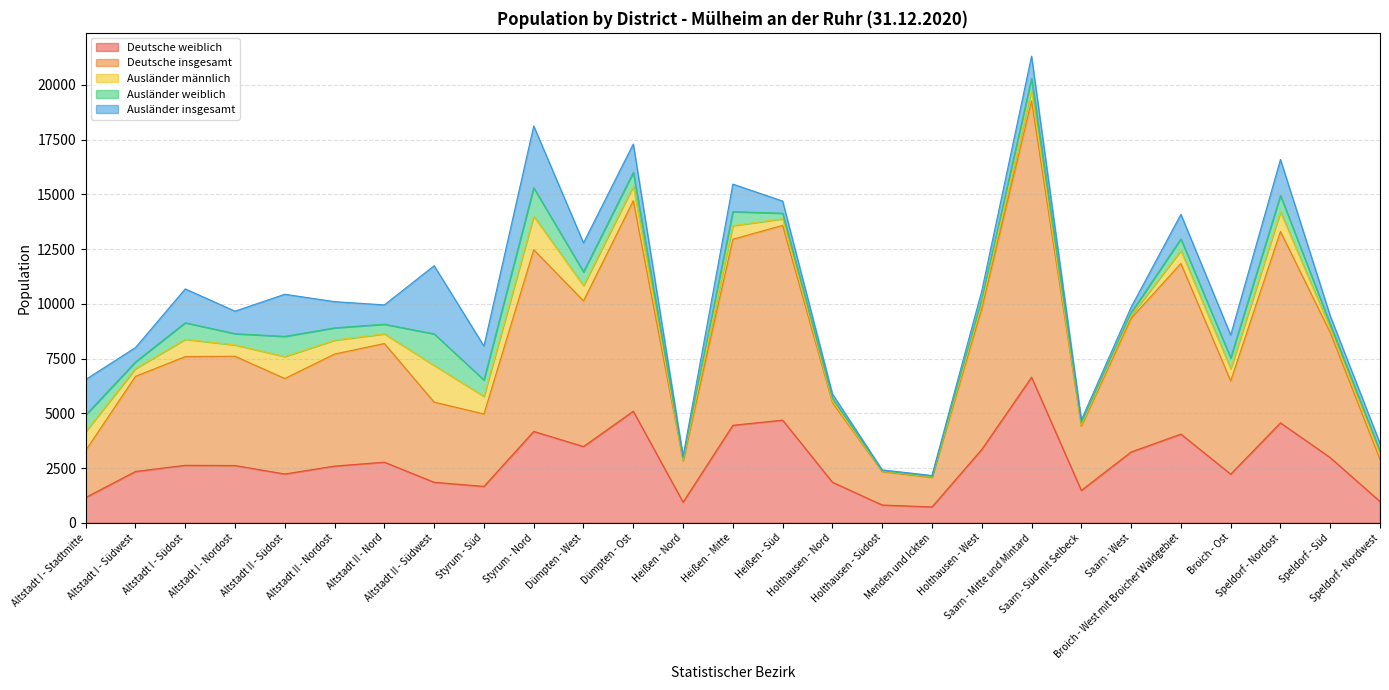

What is the highest value of the Deutsche insgesamt series?

12627